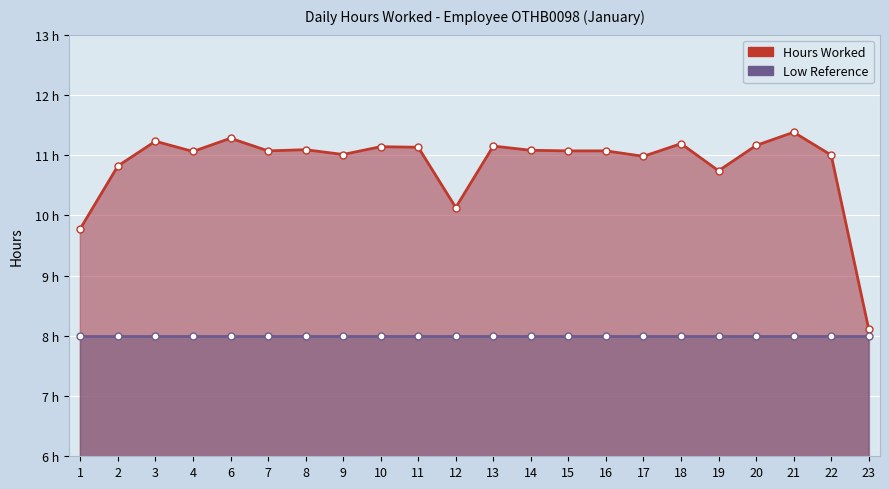

What are all the series names shown in the legend?

Hours Worked, Low Reference